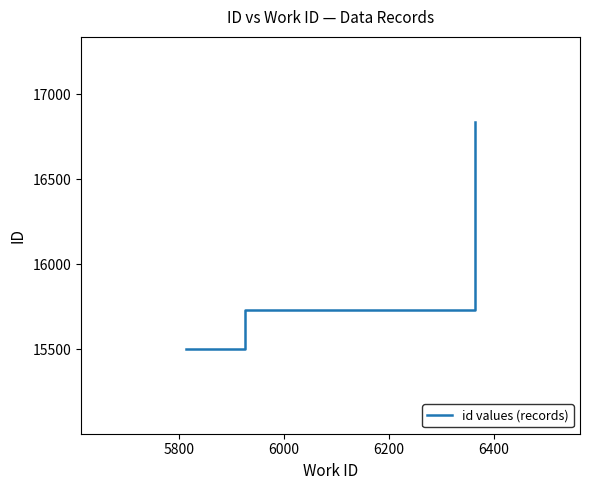

Reading left to right, extract all data points from this chart.

15503	15732	16836